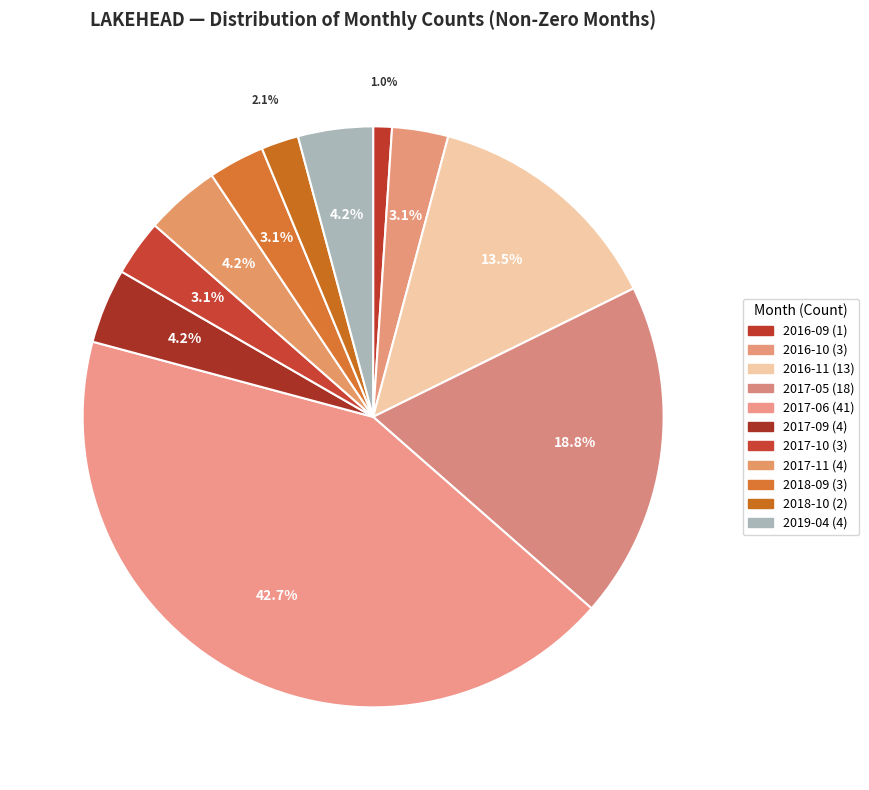

Which slice is the largest?

2017-06